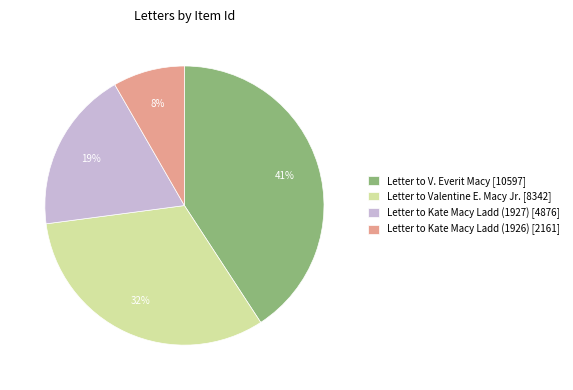

Do Letter to Kate Macy Ladd (1927) [4876] and Letter to Kate Macy Ladd (1926) [2161] together represent more than half of the pie?

No